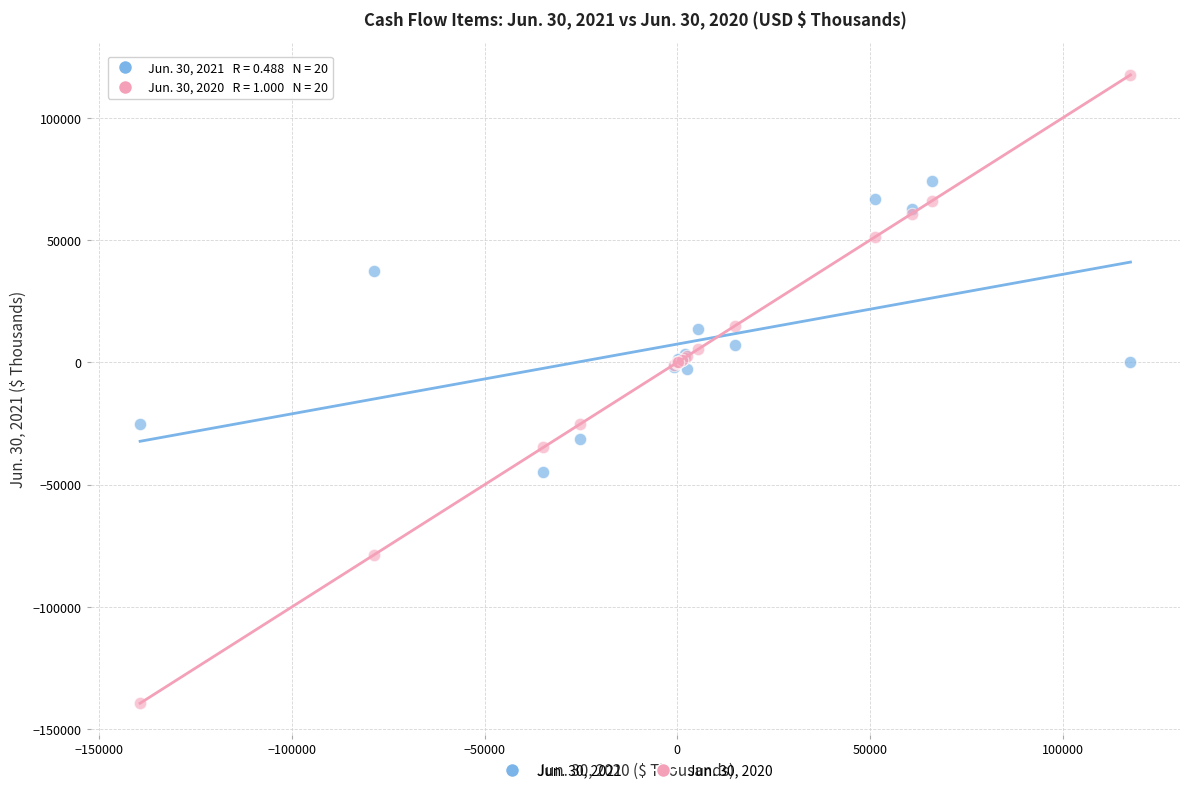

Which series reaches the maximum Y coordinate?

Jun. 30, 2020